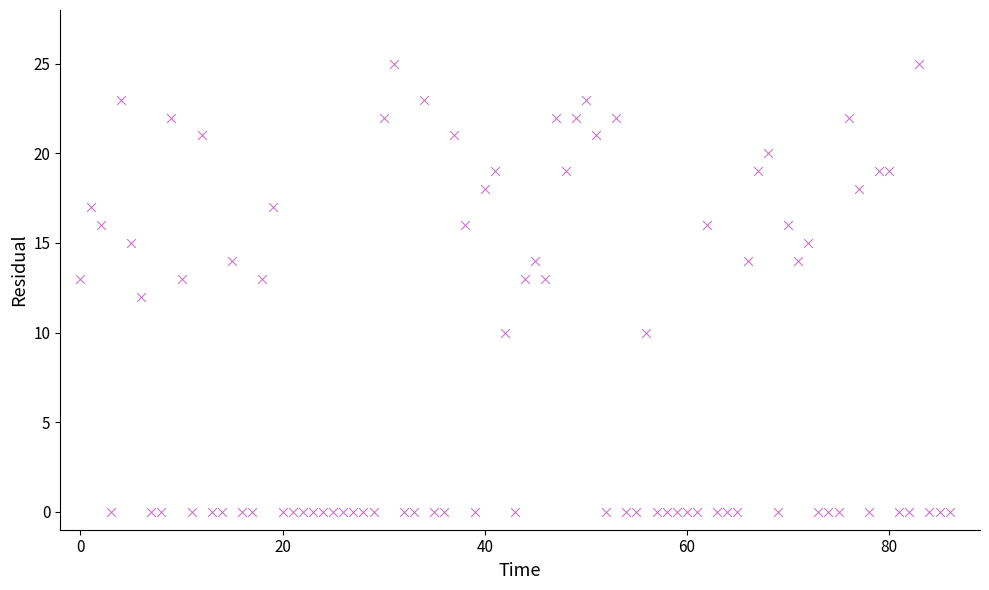

What is the range of Y values (max minus min)?

25